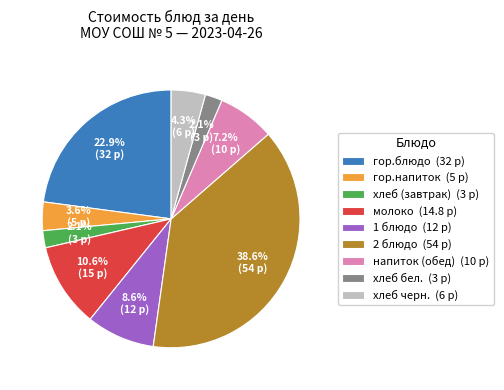

What percentage is NOT represented by гор.блюдо?

77.1%